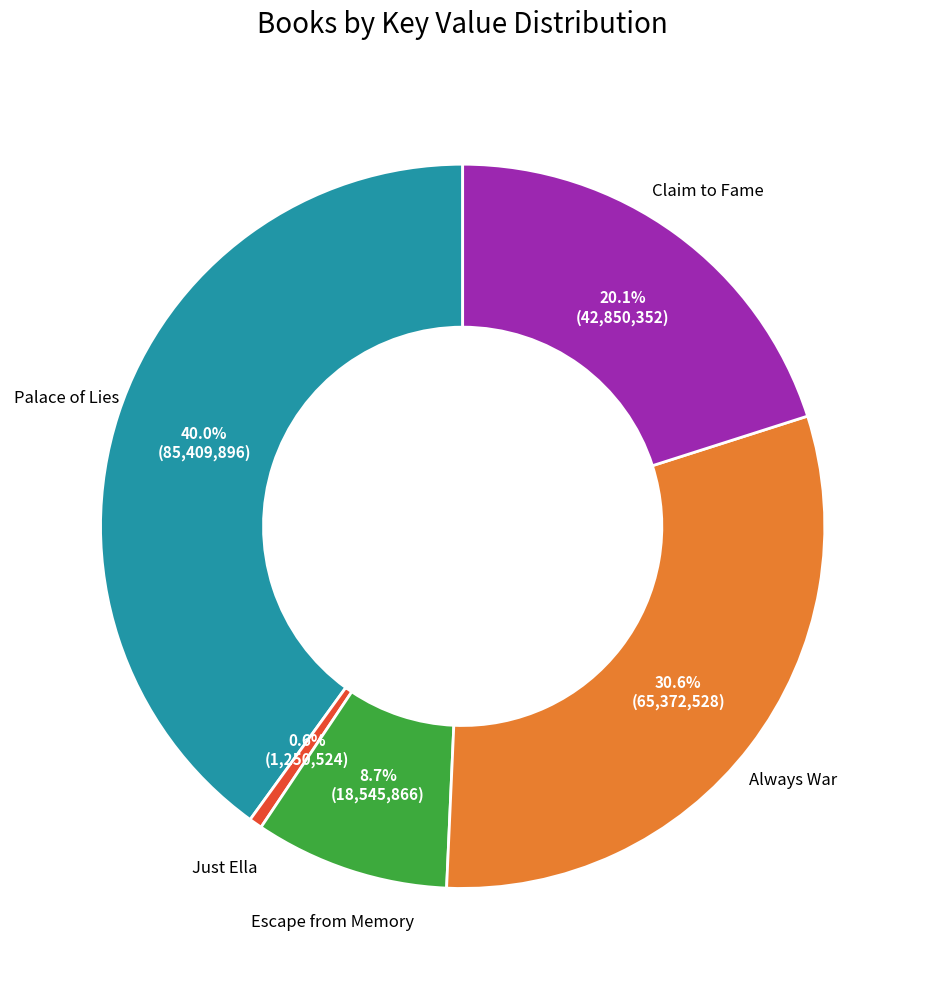

Is there any slice that represents more than half of the pie?

No